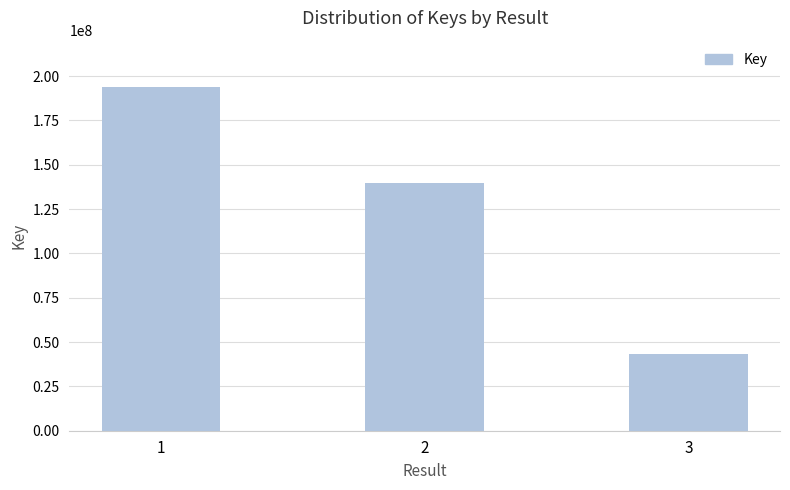

What is the value of the 1st bar from the left?

193702427